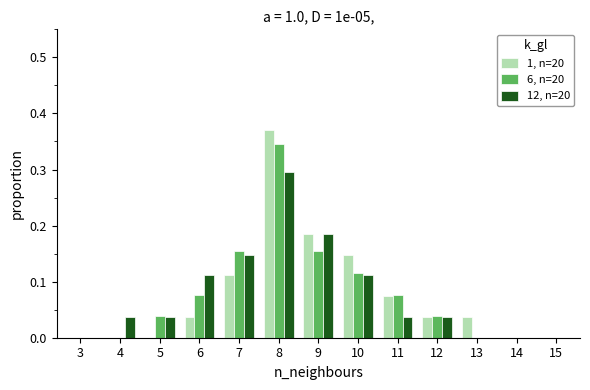

At which category is the sum across all series the highest?

8